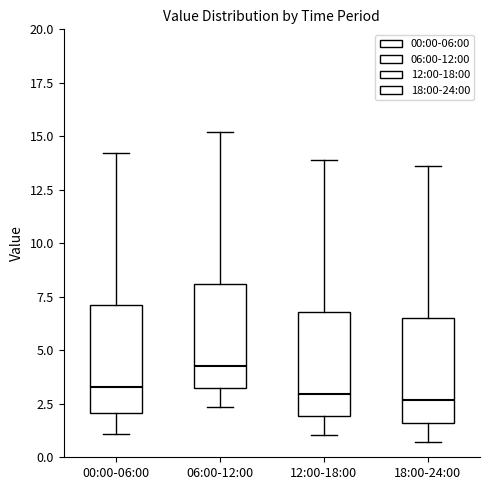

Reading left to right, transcribe this box plot: for each box, give where its median line is, the range the box spans, and where its two whiskers end, as read against the y-axis. The values are not printed on the chart, so give them approximately, as read against the axis.

00:00-06:00: median 3.5, box 2.0 to 7.0, whiskers 1.0 to 14.0
06:00-12:00: median 4.5, box 3.0 to 8.0, whiskers 2.5 to 15.0
12:00-18:00: median 3.0, box 2.0 to 7.0, whiskers 1.0 to 14.0
18:00-24:00: median 2.5, box 1.5 to 6.5, whiskers 0.5 to 13.5